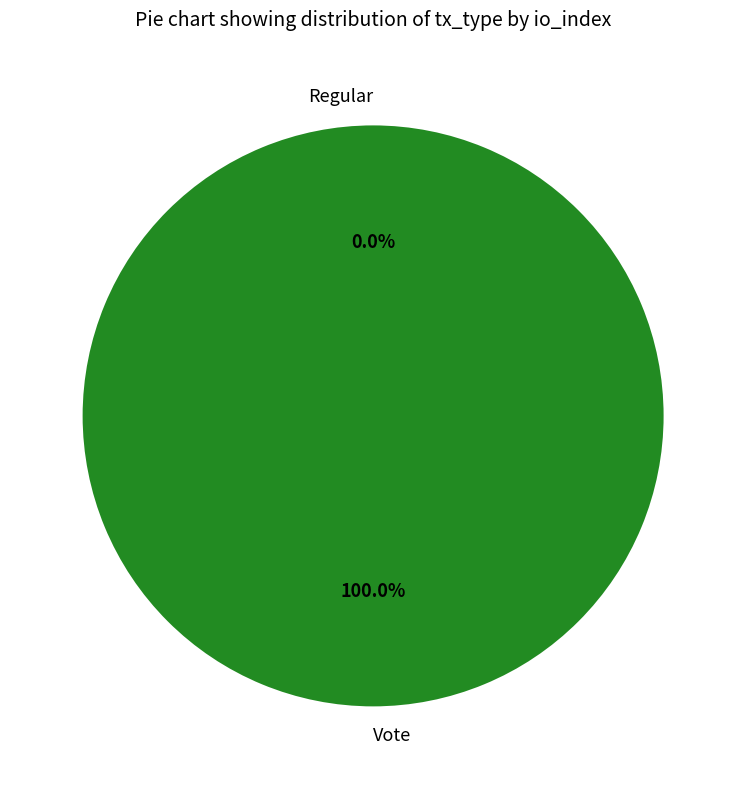

What is the change in value from Regular to Vote?

+2